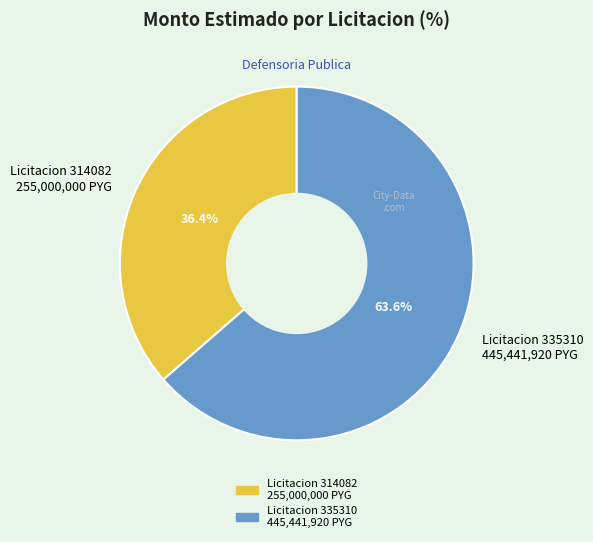

How many segments does this pie chart have?

2